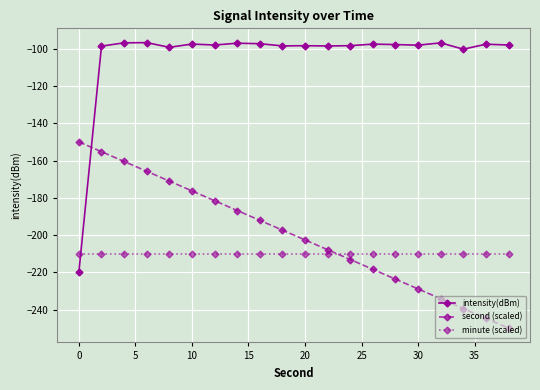

True or false: second (scaled) and intensity(dBm) cross at least once.

True